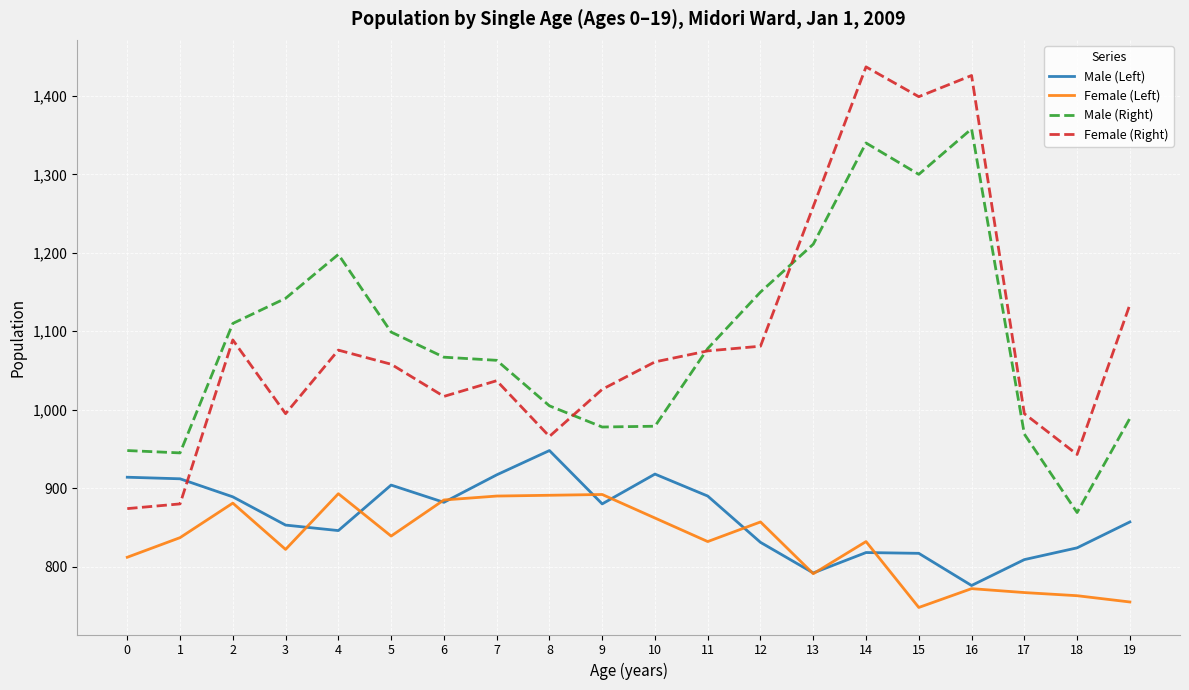

At which category does Female (Right) reach its first local peak?

2